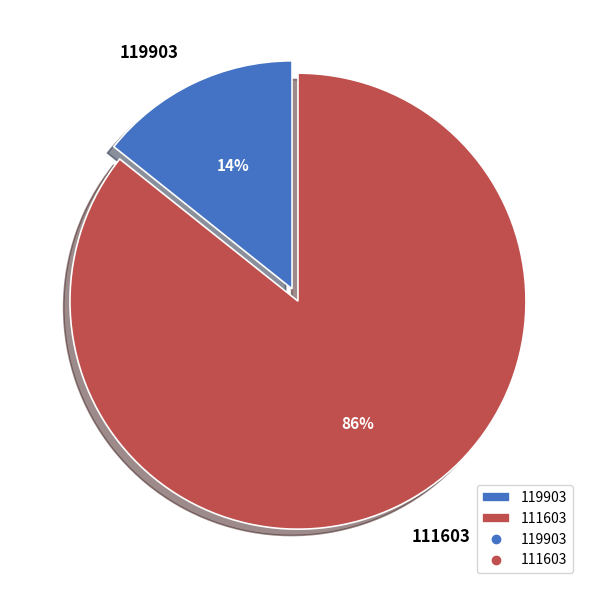

Combined, do 119903 and 111603 account for over 50%?

Yes